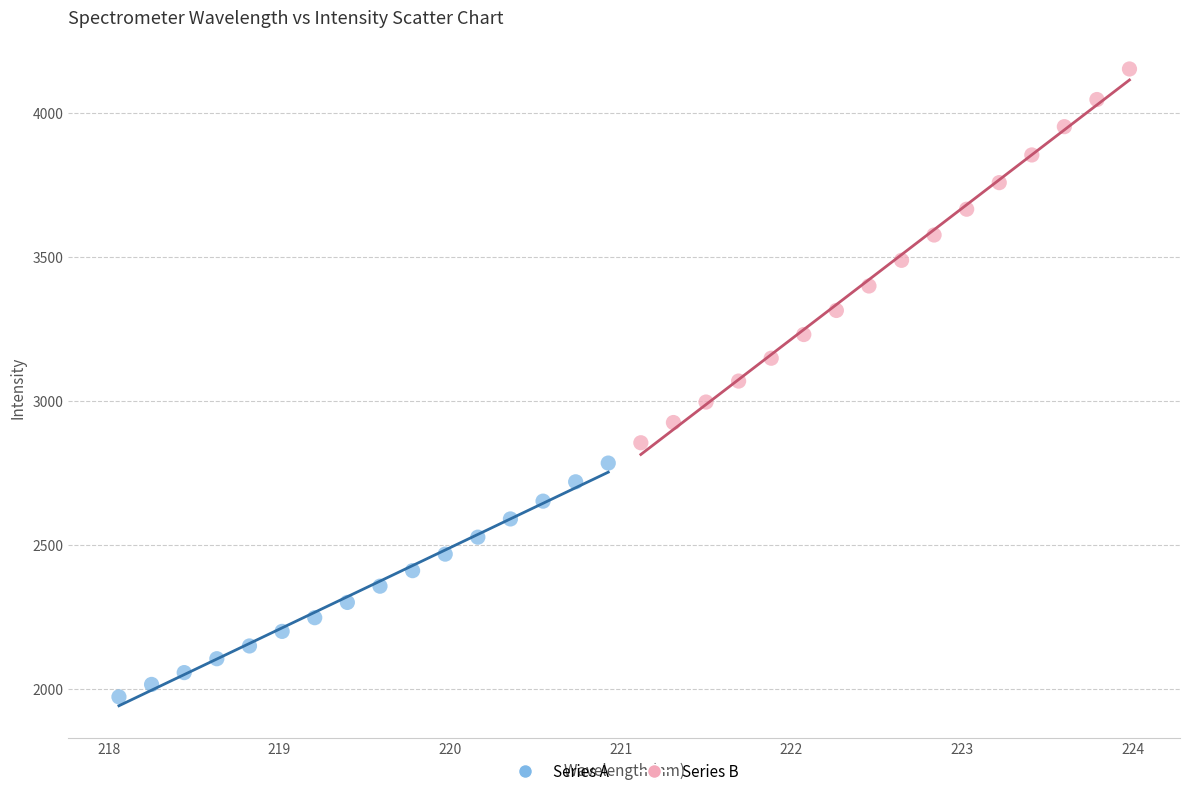

Which series contains the lowest Y value?

Series A